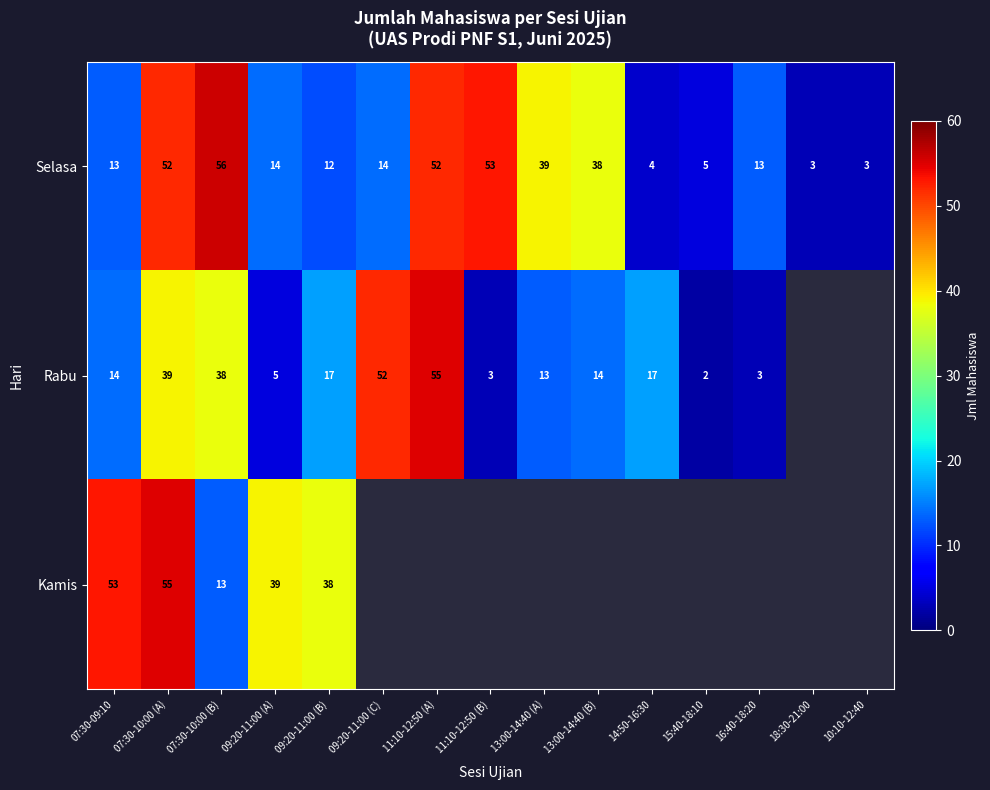

Rank the series at 09:20-11:00 (A) from highest to lowest value.

Kamis, Selasa, Rabu